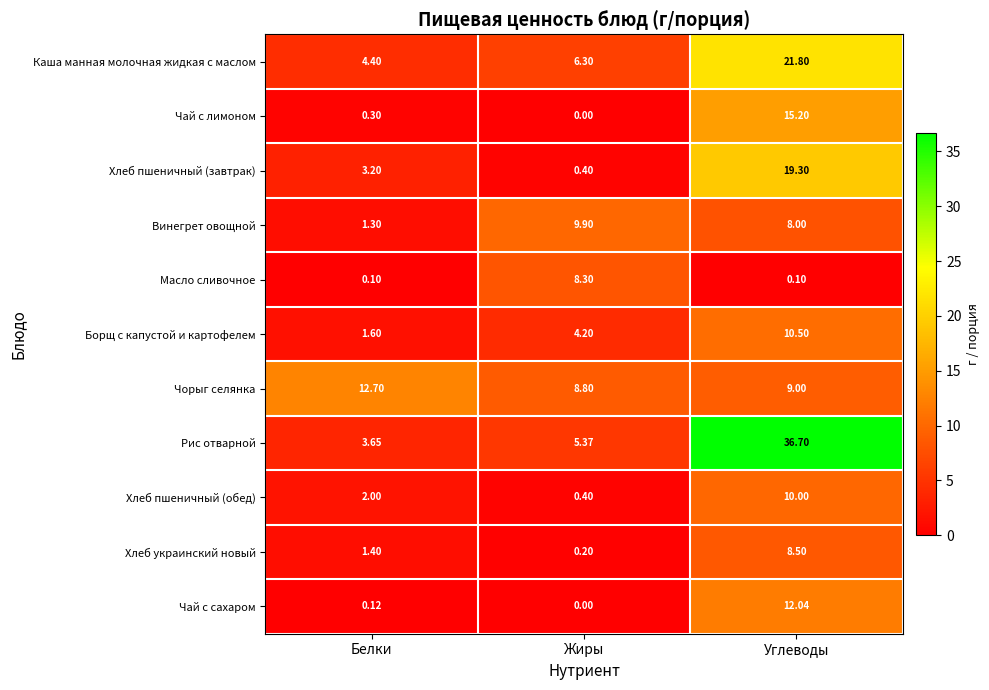

At Углеводы, list the series in order from smallest to largest.

Масло сливочное, Винегрет овощной, Хлеб украинский новый, Чорыг селянка, Хлеб пшеничный (обед), Борщ с капустой и картофелем, Чай с сахаром, Чай с лимоном, Хлеб пшеничный (завтрак), Каша манная молочная жидкая с маслом, Рис отварной